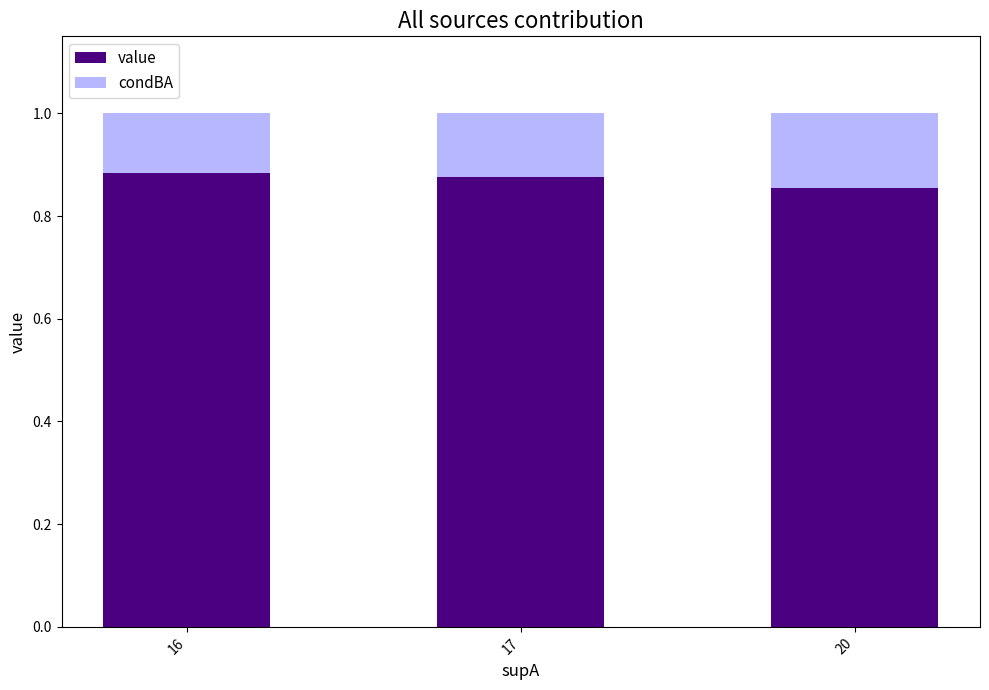

Count the value values in the range 0 to 1.

3